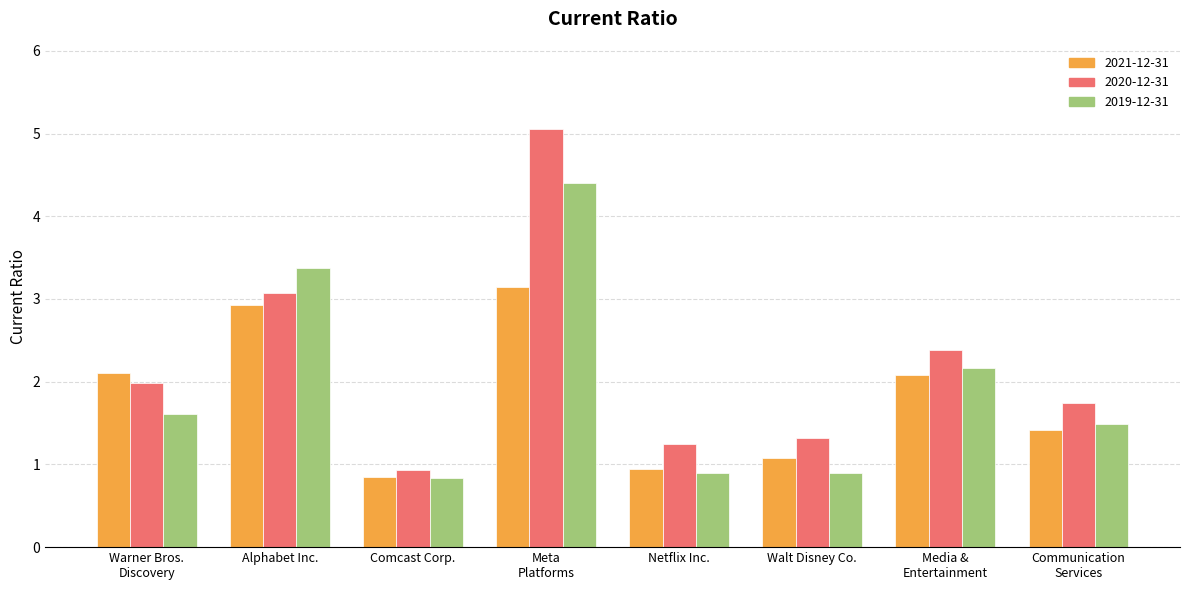

Count the number of categories in the chart.

8